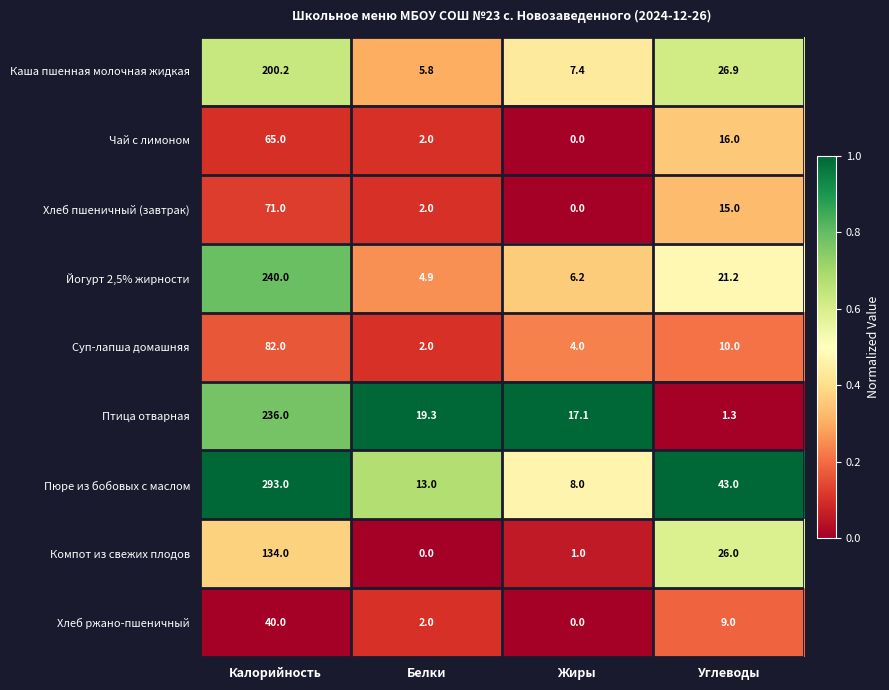

Which series has the largest total across all categories?

Пюре из бобовых с маслом